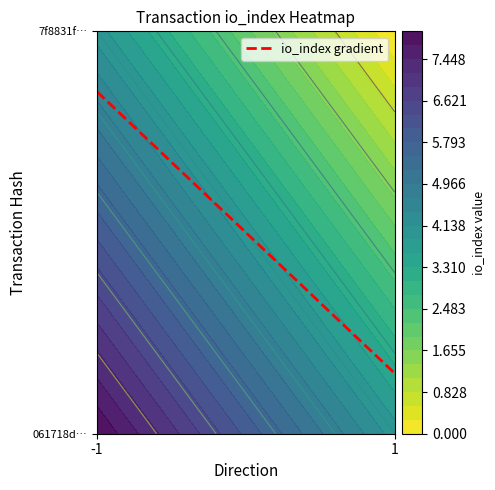

What is the sum of all values?

1.0